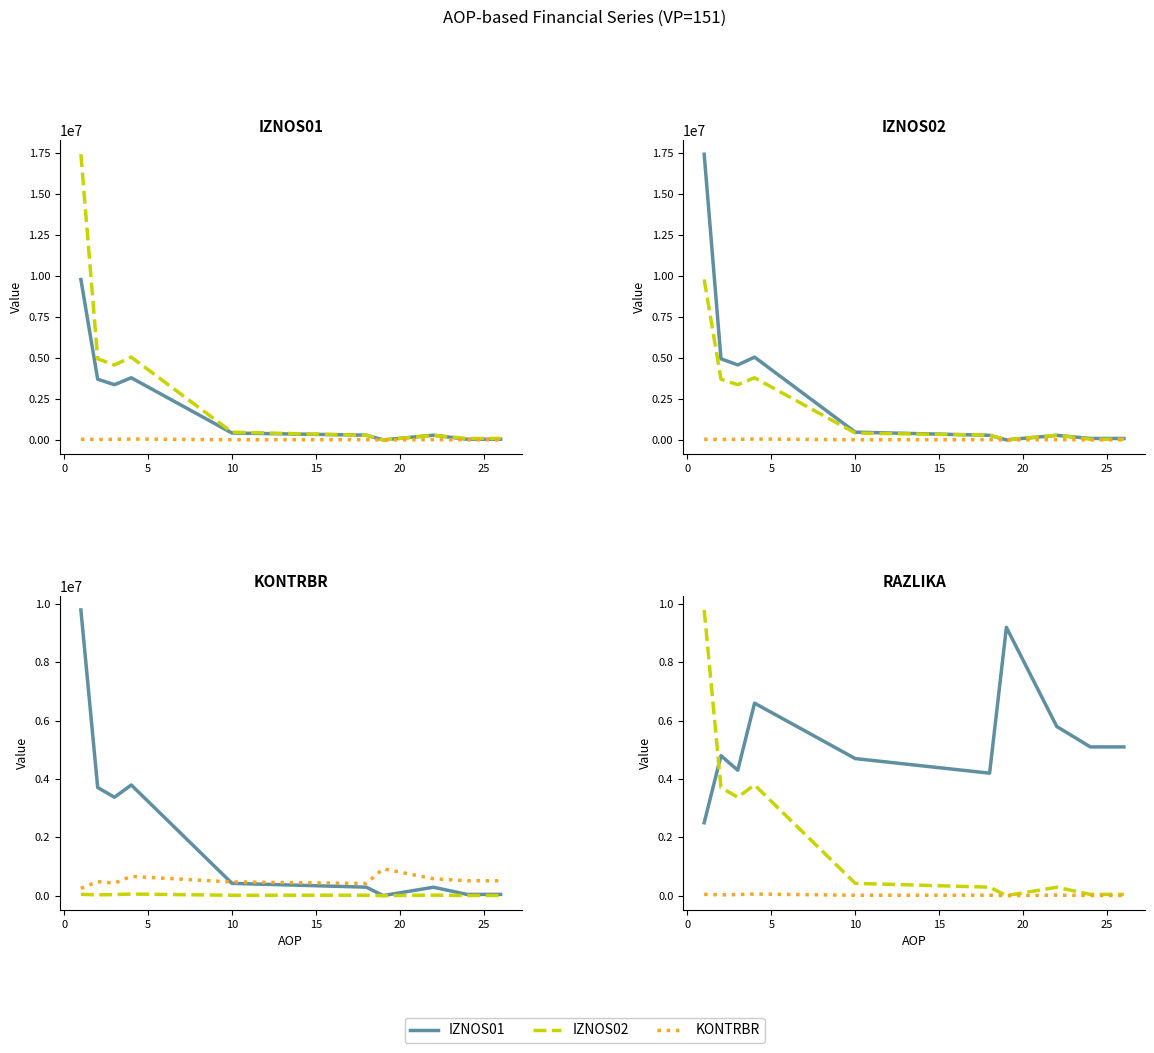

Between 4 and 26, which series saw the biggest shift?

IZNOS02